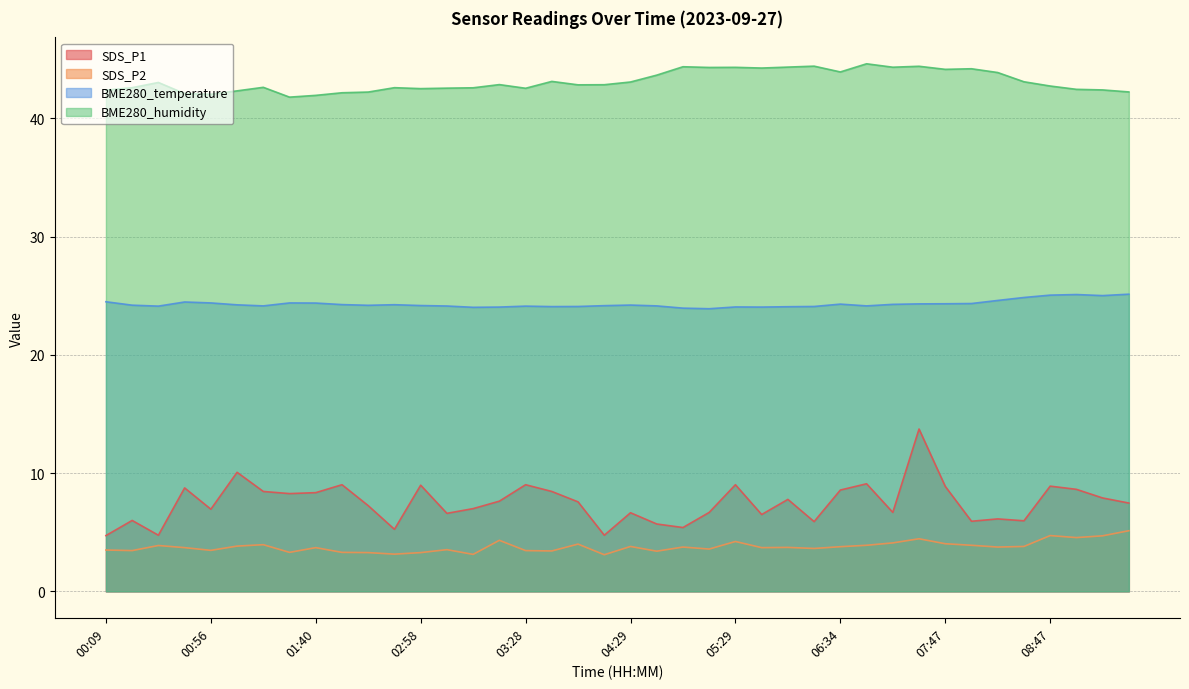

How many lines are shown in the chart?

4